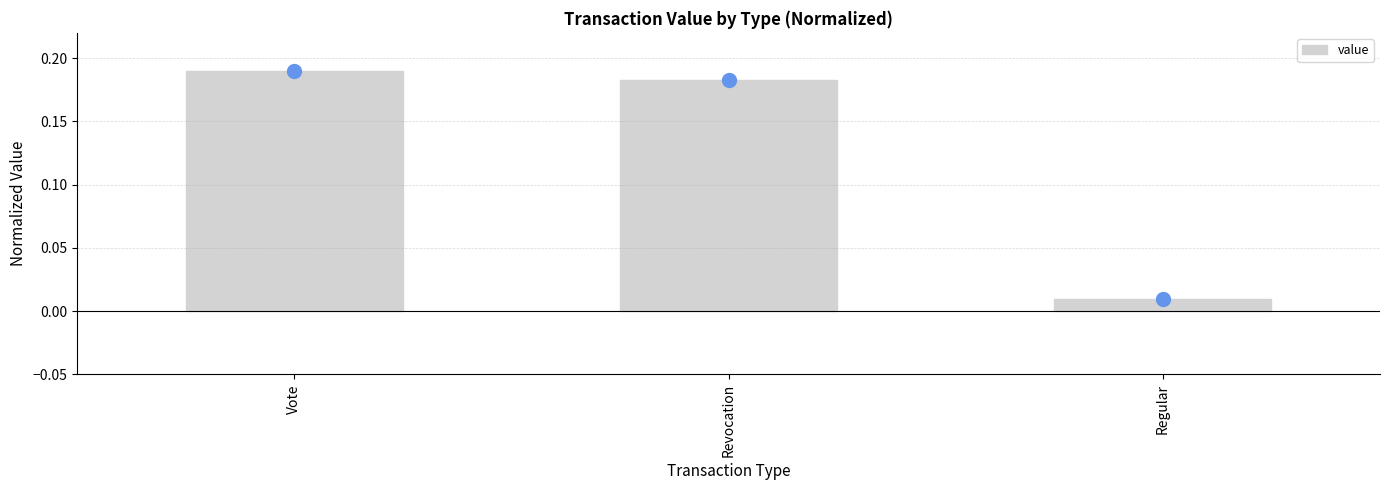

Are the bars grouped side by side (vs. stacked)?

No